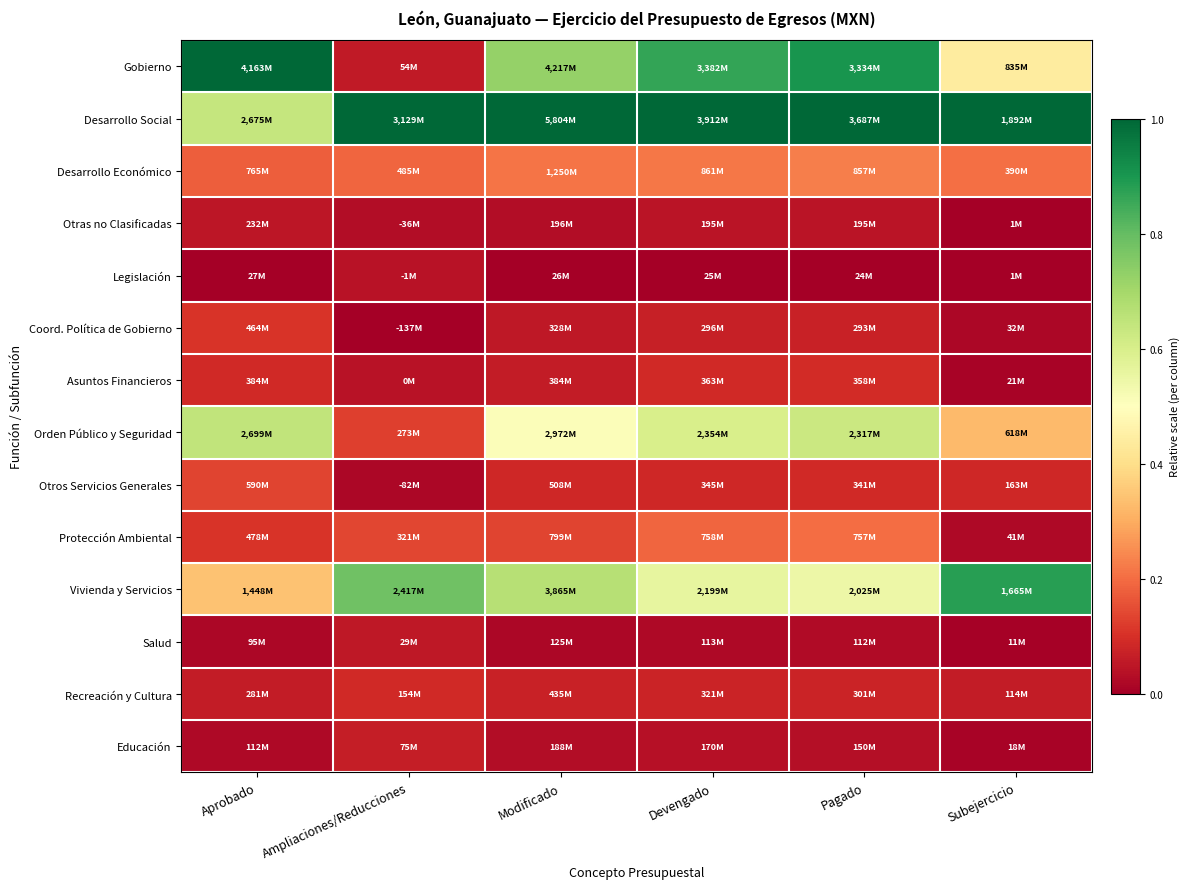

Reading left to right, list all the values displayed in this chart.

Gobierno: Aprobado=1.0	Ampliaciones/Reducciones=0.1	Modificado=0.7	Devengado=0.9	Pagado=0.9	Subejercicio=0.4
Desarrollo Social: Aprobado=0.6	Ampliaciones/Reducciones=1.0	Modificado=1.0	Devengado=1.0	Pagado=1.0	Subejercicio=1.0
Desarrollo Económico: Aprobado=0.2	Ampliaciones/Reducciones=0.2	Modificado=0.2	Devengado=0.2	Pagado=0.2	Subejercicio=0.2
Otras no Clasificadas: Aprobado=0.0	Ampliaciones/Reducciones=0.0	Modificado=0.0	Devengado=0.0	Pagado=0.0	Subejercicio=0.0
Legislación: Aprobado=0.0	Ampliaciones/Reducciones=0.0	Modificado=0.0	Devengado=0.0	Pagado=0.0	Subejercicio=0.0
Coord. Política de Gobierno: Aprobado=0.1	Ampliaciones/Reducciones=0.0	Modificado=0.1	Devengado=0.1	Pagado=0.1	Subejercicio=0.0
Asuntos Financieros: Aprobado=0.1	Ampliaciones/Reducciones=0.0	Modificado=0.1	Devengado=0.1	Pagado=0.1	Subejercicio=0.0
Orden Público y Seguridad: Aprobado=0.6	Ampliaciones/Reducciones=0.1	Modificado=0.5	Devengado=0.6	Pagado=0.6	Subejercicio=0.3
Otros Servicios Generales: Aprobado=0.1	Ampliaciones/Reducciones=0.0	Modificado=0.1	Devengado=0.1	Pagado=0.1	Subejercicio=0.1
Protección Ambiental: Aprobado=0.1	Ampliaciones/Reducciones=0.1	Modificado=0.1	Devengado=0.2	Pagado=0.2	Subejercicio=0.0
Vivienda y Servicios: Aprobado=0.3	Ampliaciones/Reducciones=0.8	Modificado=0.7	Devengado=0.6	Pagado=0.5	Subejercicio=0.9
Salud: Aprobado=0.0	Ampliaciones/Reducciones=0.1	Modificado=0.0	Devengado=0.0	Pagado=0.0	Subejercicio=0.0
Recreación y Cultura: Aprobado=0.1	Ampliaciones/Reducciones=0.1	Modificado=0.1	Devengado=0.1	Pagado=0.1	Subejercicio=0.1
Educación: Aprobado=0.0	Ampliaciones/Reducciones=0.1	Modificado=0.0	Devengado=0.0	Pagado=0.0	Subejercicio=0.0